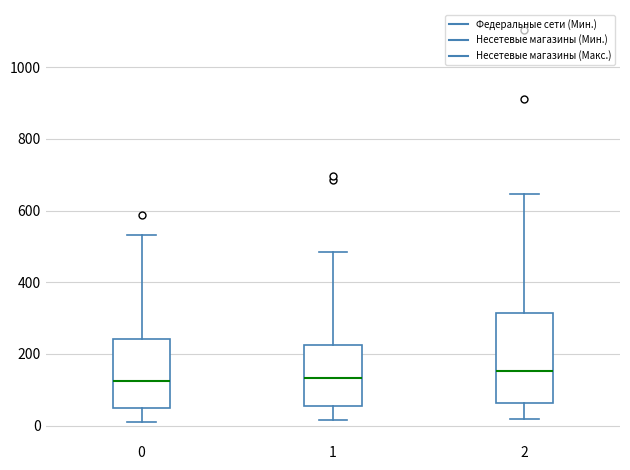

Reading left to right, read every box against the y-axis: the position of its median line, the range the box covers, and the ends of its whiskers. The values are not printed on the chart, so give them approximately, as read against the axis.

0: median 120, box 40 to 240, whiskers 20 to 540
1: median 140, box 60 to 220, whiskers 20 to 480
2: median 160, box 60 to 320, whiskers 20 to 640